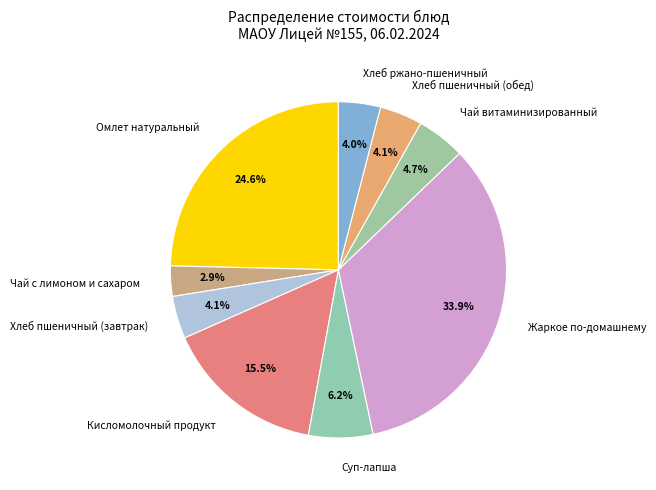

The Суп-лапша slice represents 14% of the pie. True or false?

False